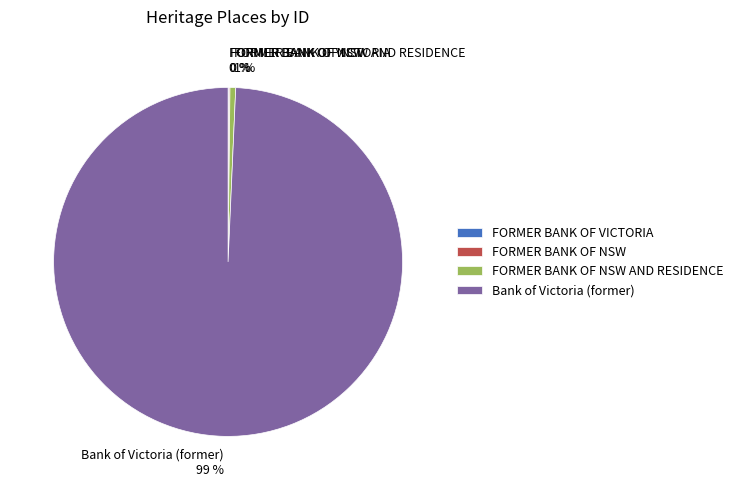

To the nearest percent, what is the difference between the largest and smallest slice percentages?

99%